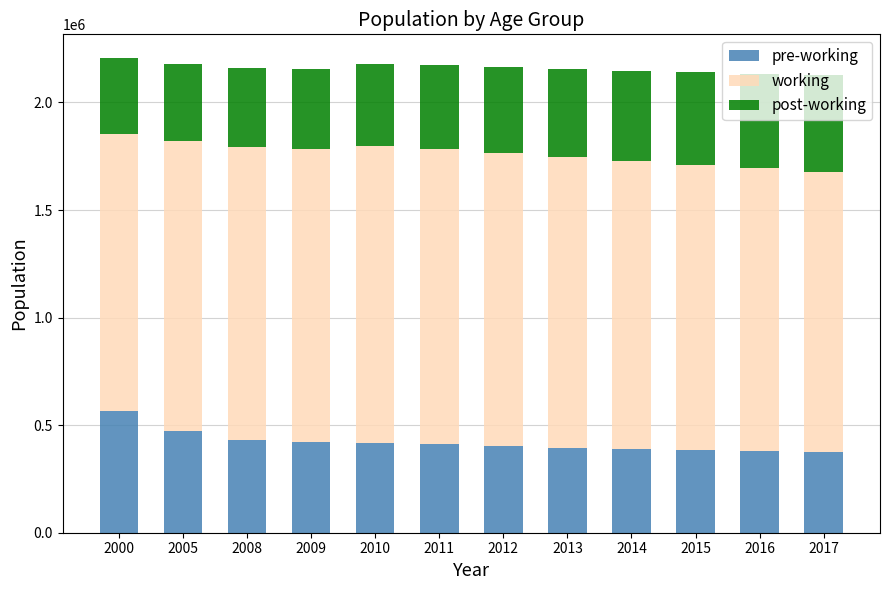

What is the total value across all series at 2005?

2179611